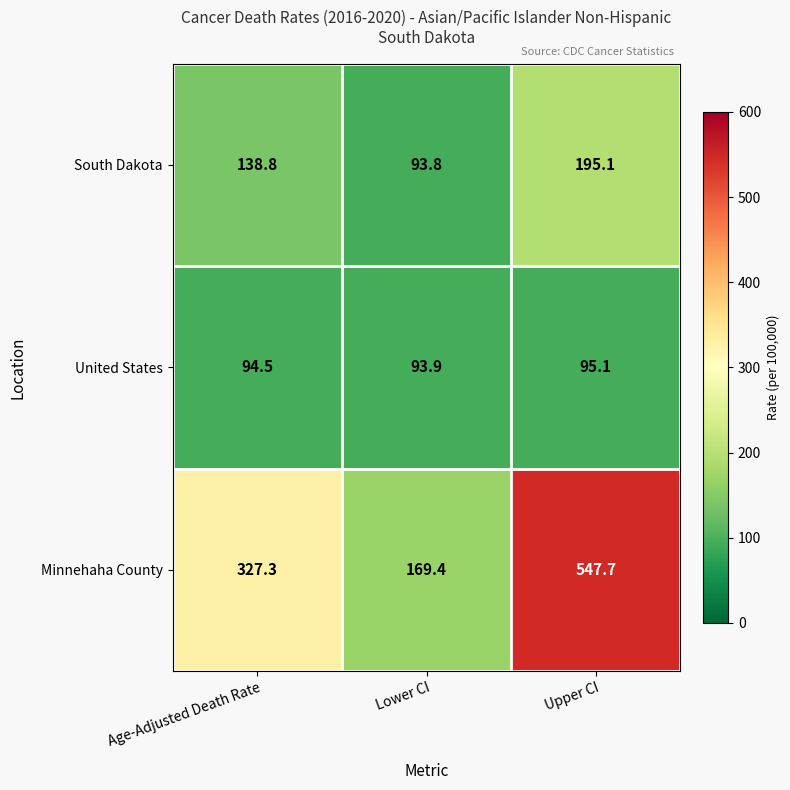

At which category is the sum across all series the highest?

Upper CI